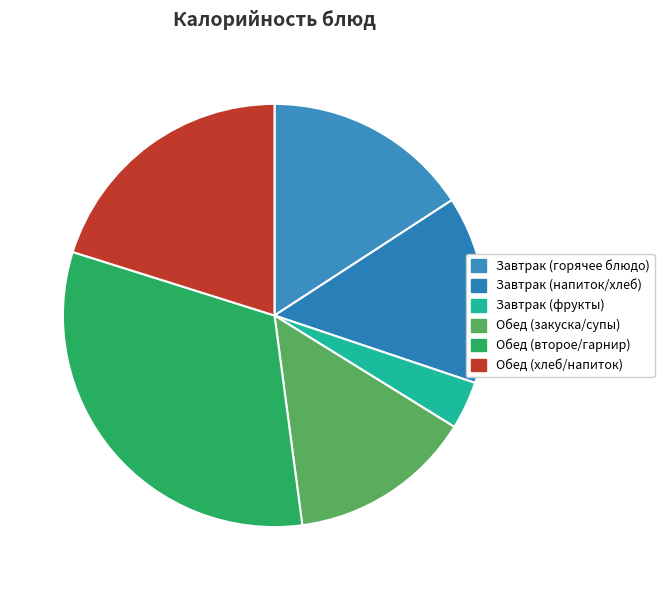

How many segments does this pie chart have?

6